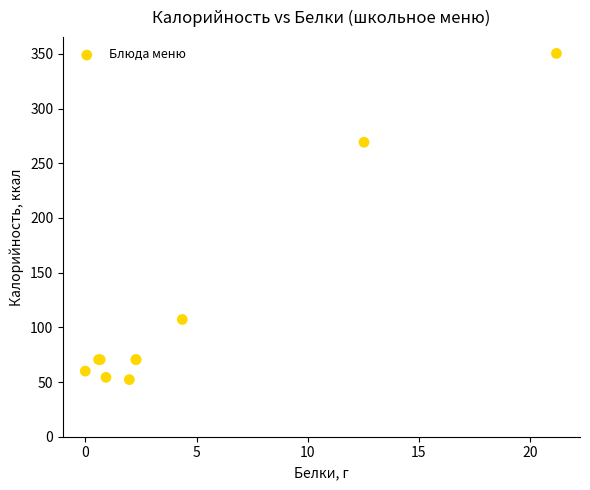

What Y value in the scatter plot is closest to 201?

269.2